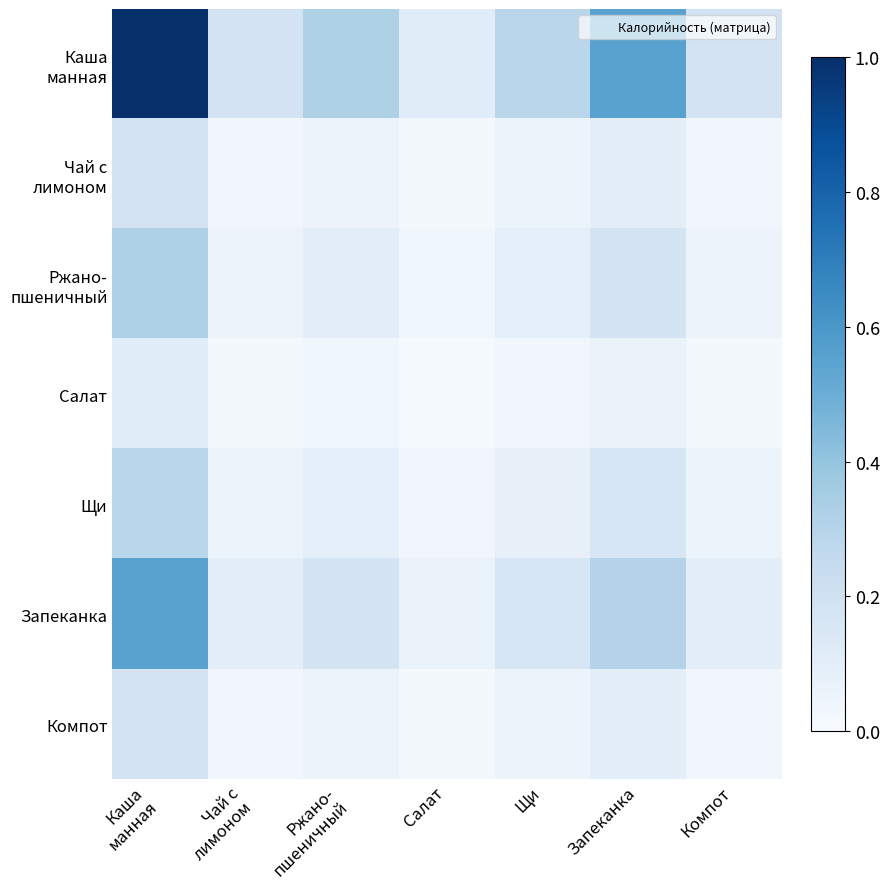

Which label corresponds to the largest value in the chart?

Каша
манная